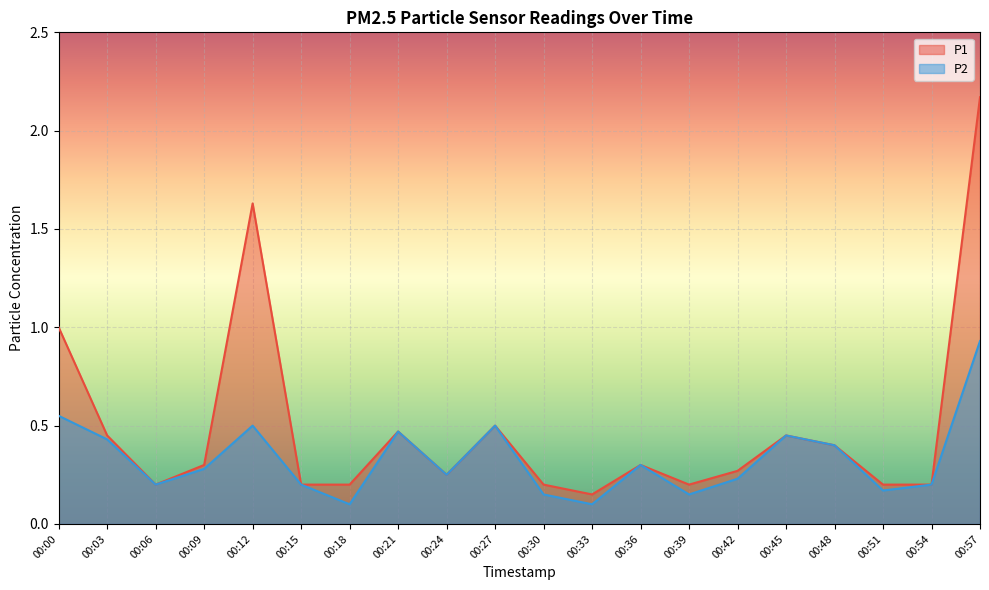

Between 00:51 and 00:48, which is larger?

00:48